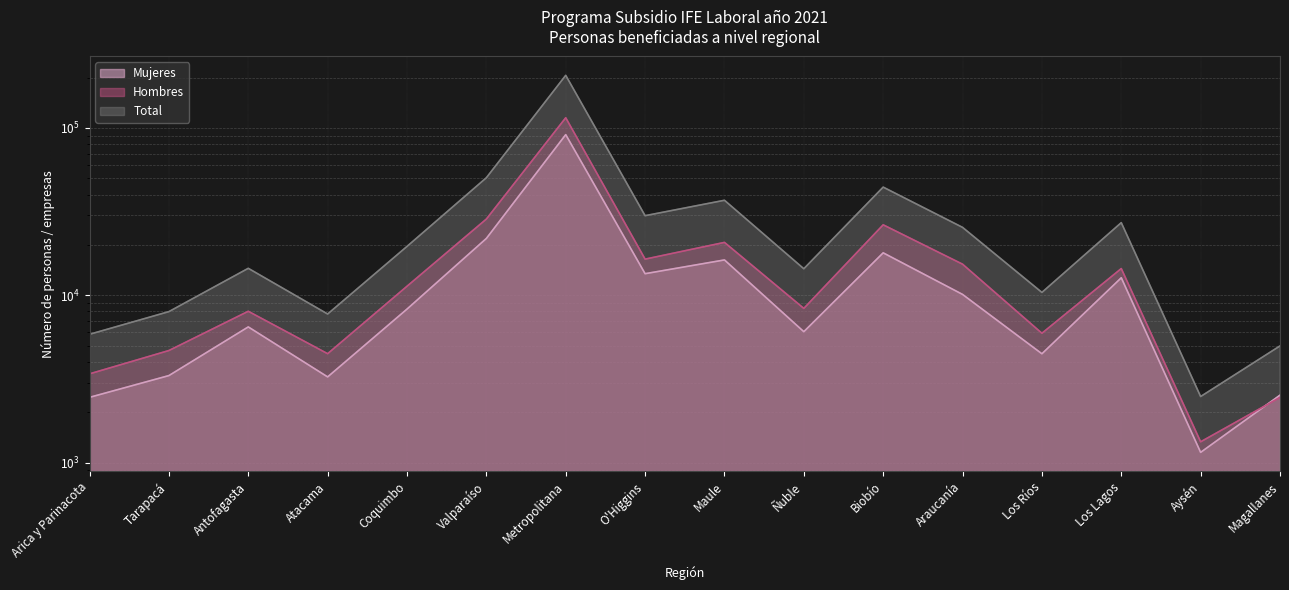

Is the value of Total at Maule greater than the value of Mujeres at Valparaíso?

Yes